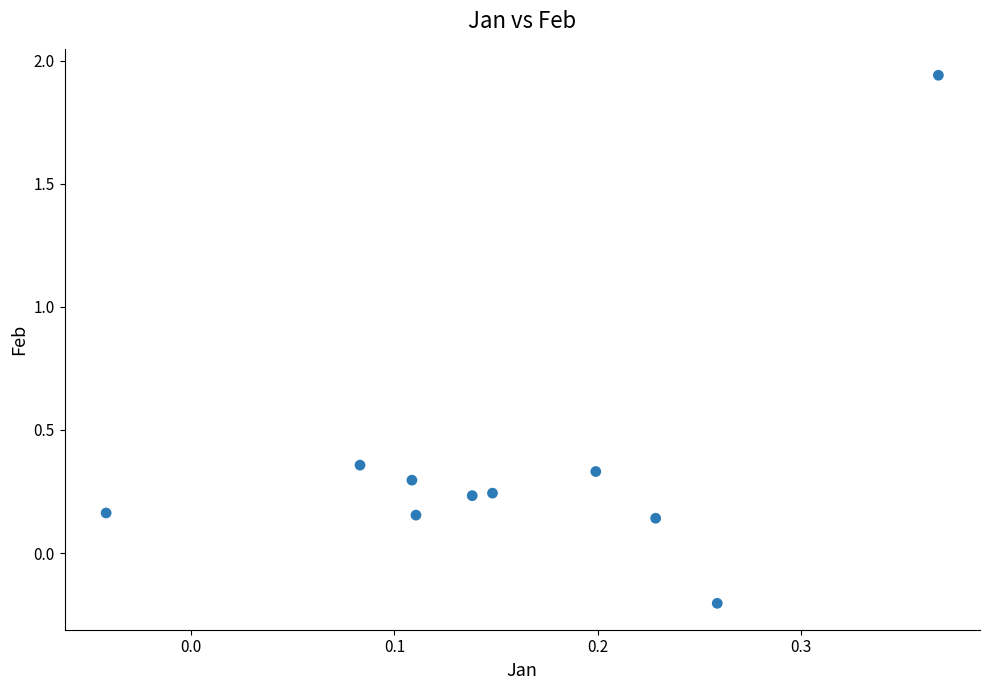

What is the range of Y values (max minus min)?

2.1